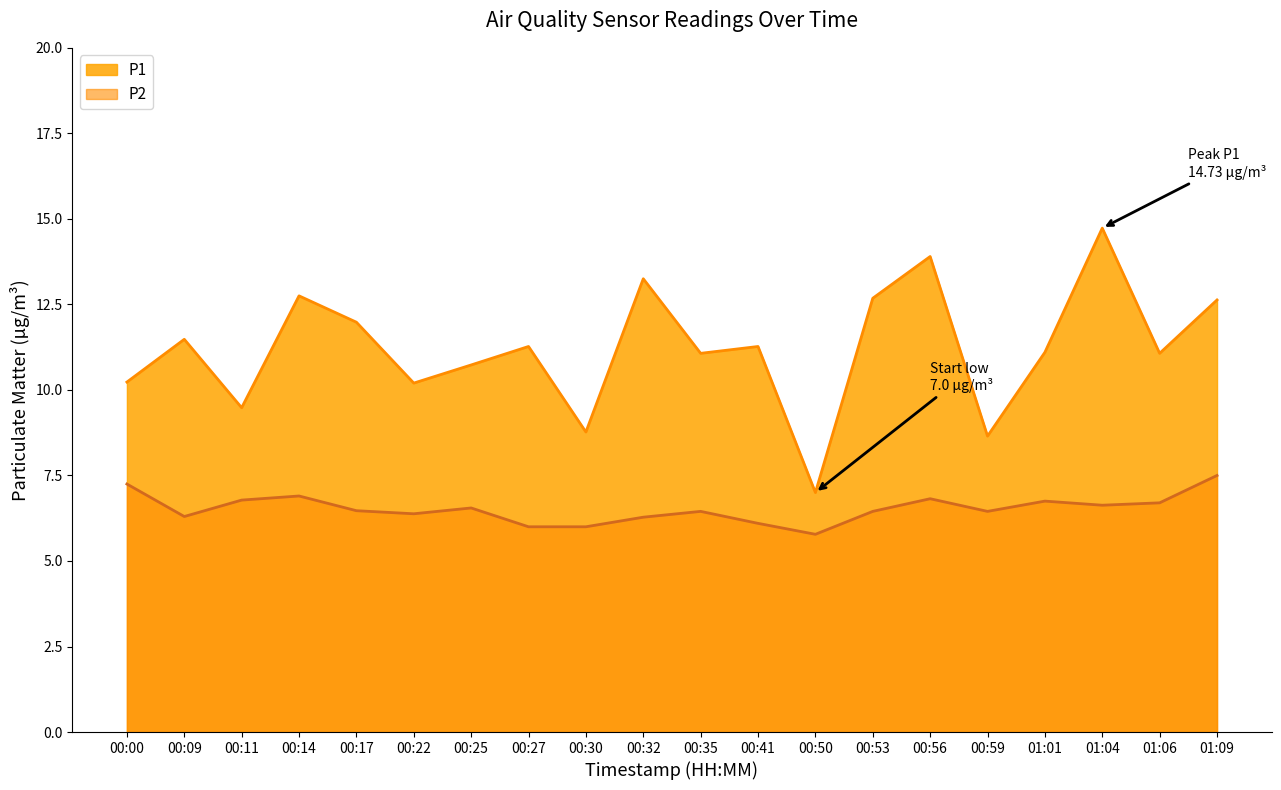

What is the value of the P1 point at the 4th from the left?

12.8